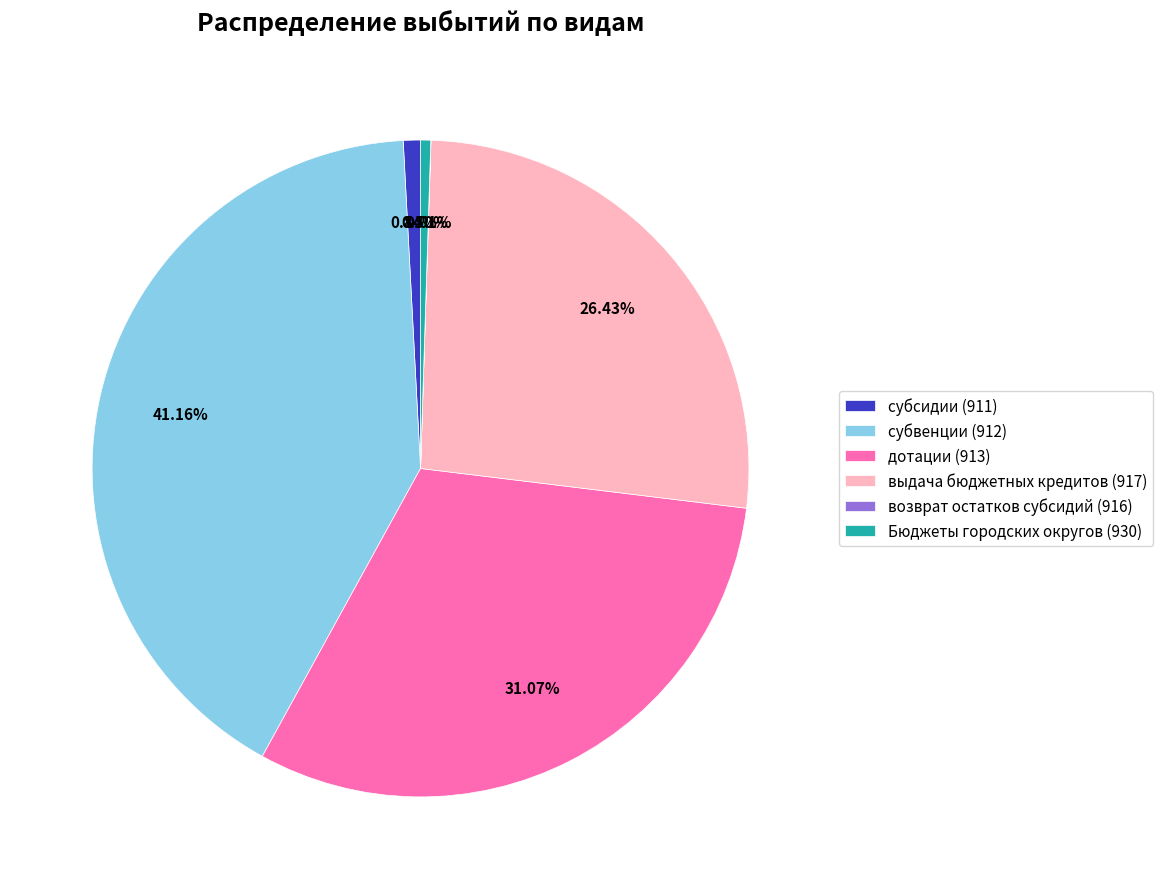

Combined, do субвенции (912) and дотации (913) account for over 50%?

Yes